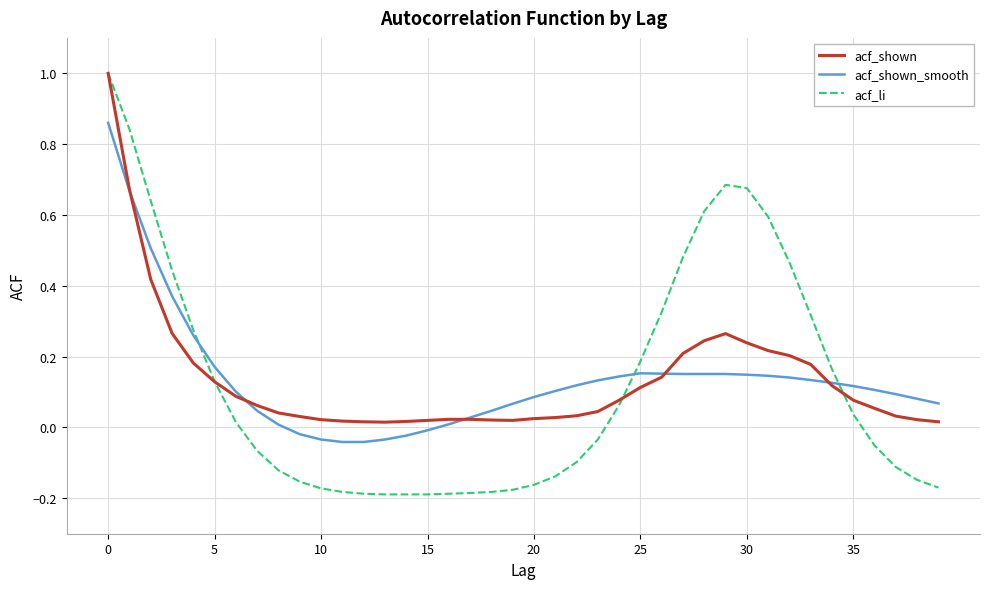

What is the maximum value shown in the chart?

1.0